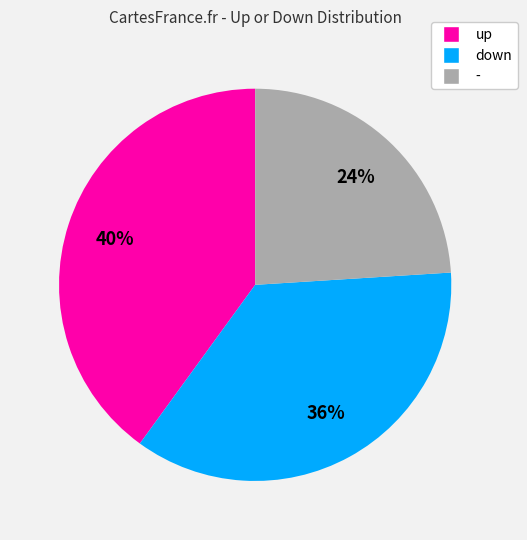

True or false: - accounts for 24% of the total.

True